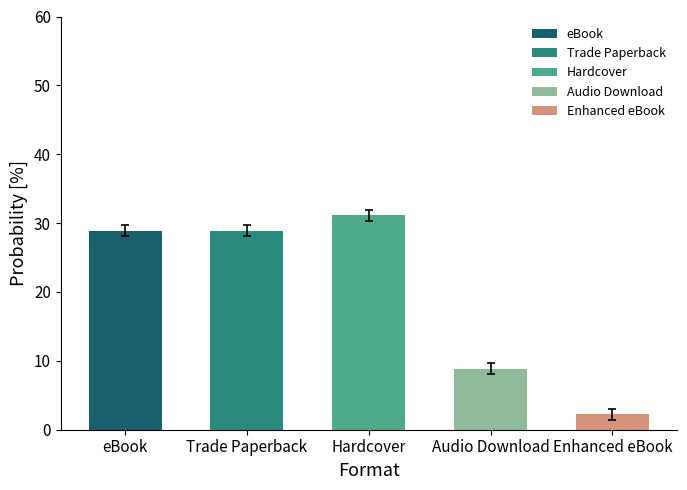

Where does the data first go above 17?

eBook